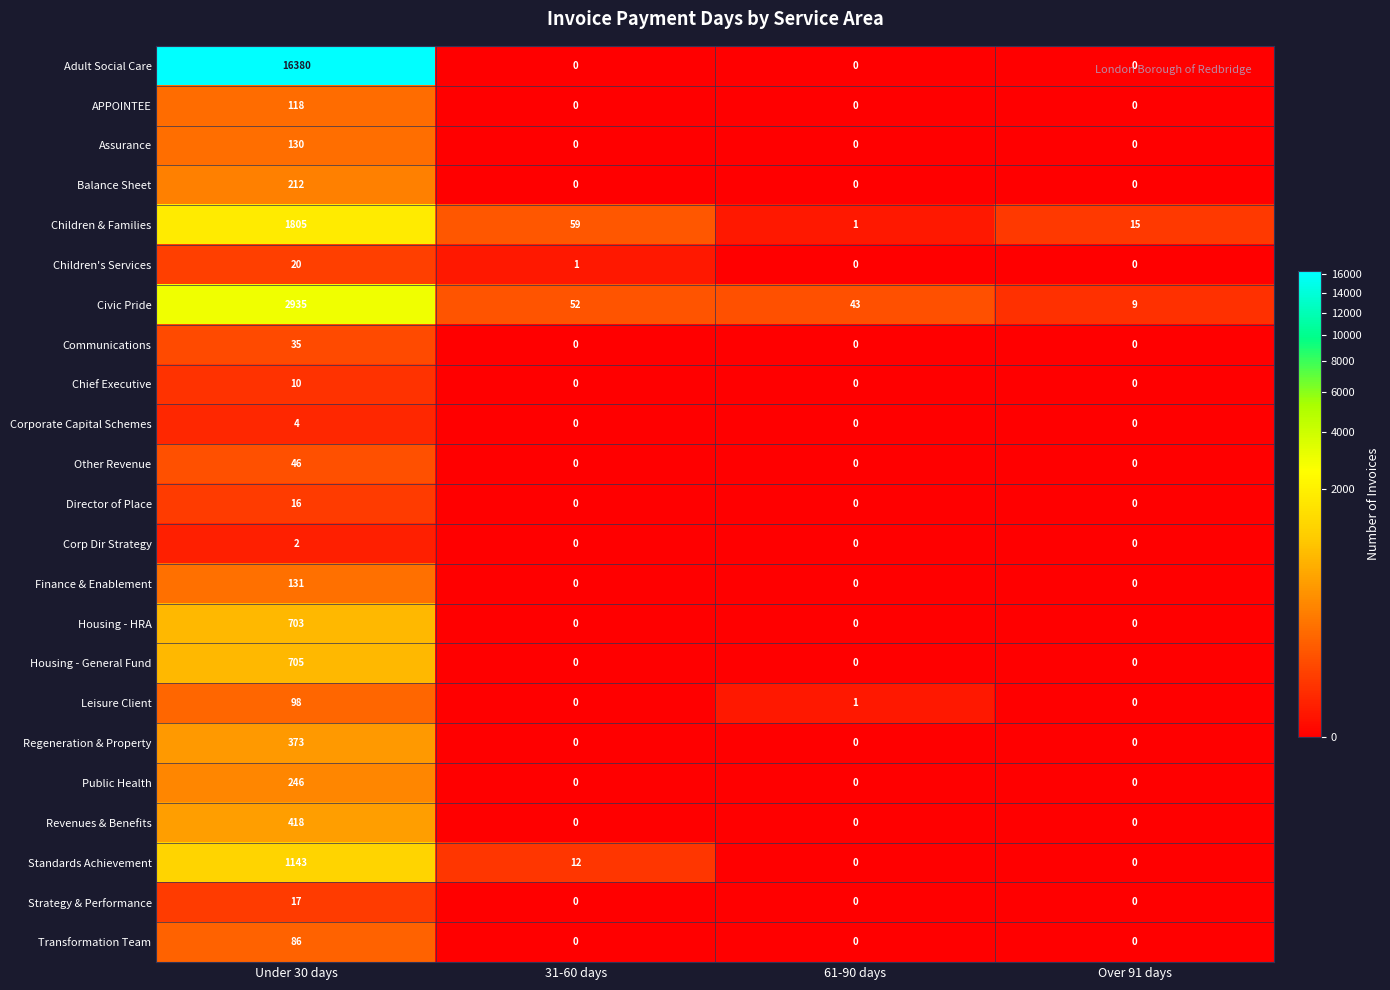

What is the sum of all Children's Services values?

21